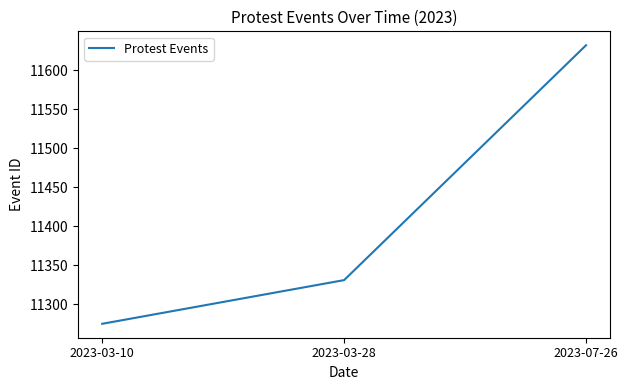

Between 2023-03-28 and 2023-03-10, which is larger?

2023-03-28